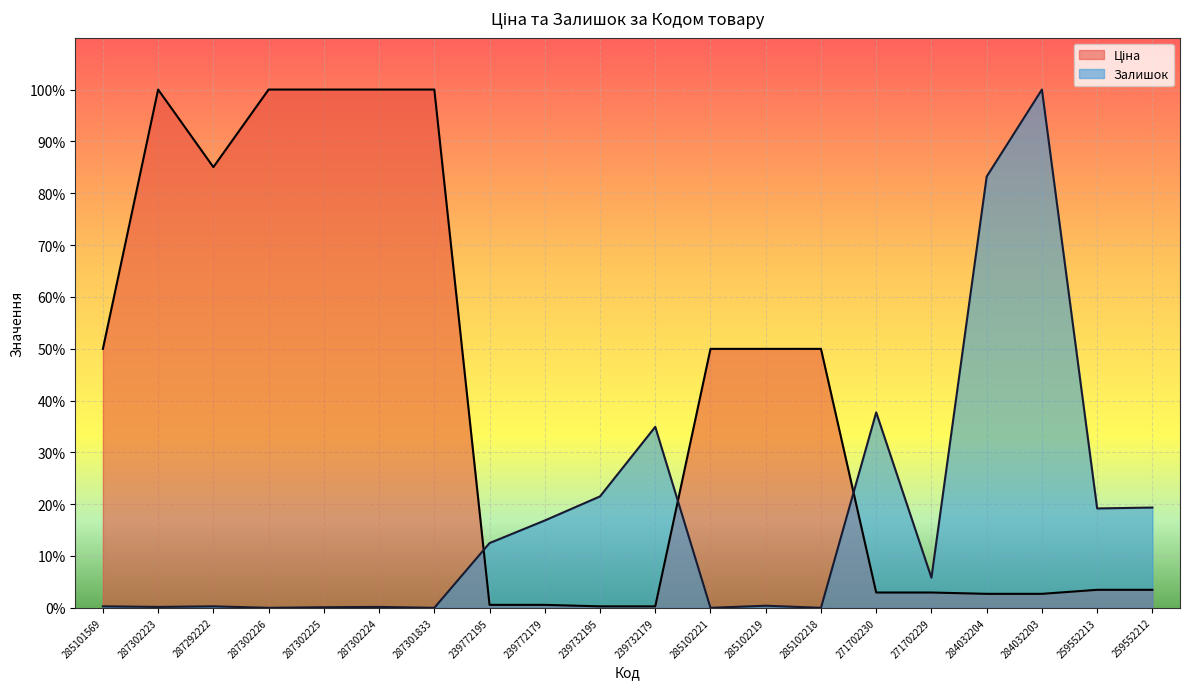

Is it true that Залишок equals 0.0 at 287301833?

True